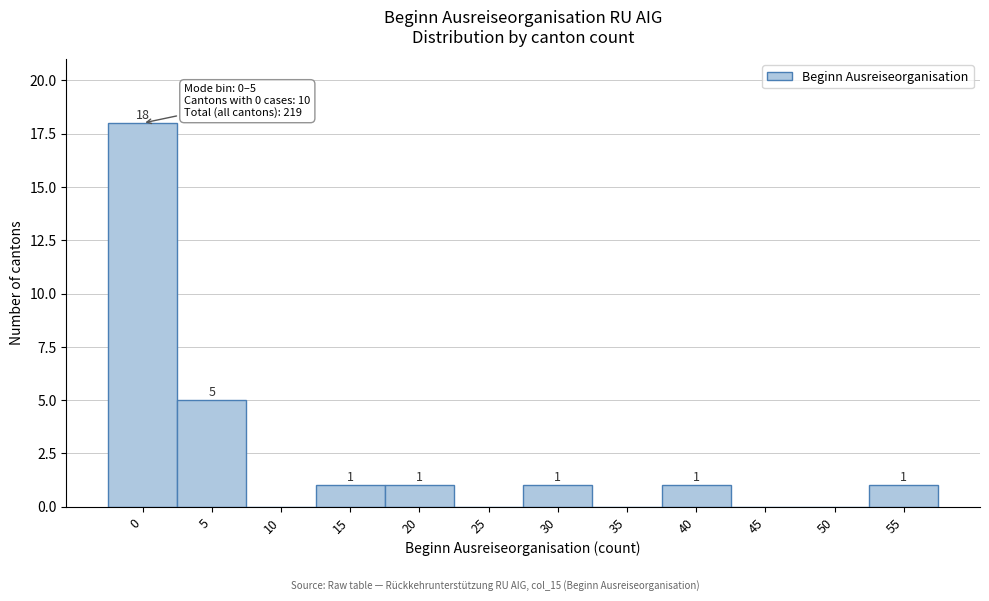

Reading right to left, list all the values displayed in this chart.

55=1	50=0	45=0	40=1	35=0	30=1	25=0	20=1	15=1	10=0	5=5	0=18